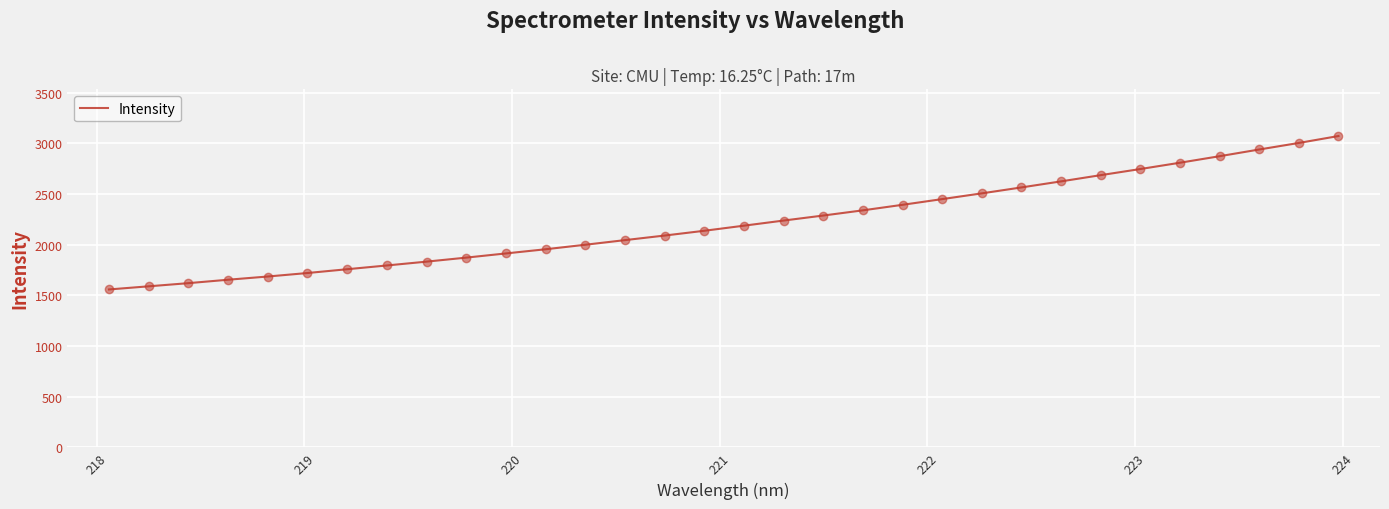

What is the maximum value shown in the chart?

3071.7